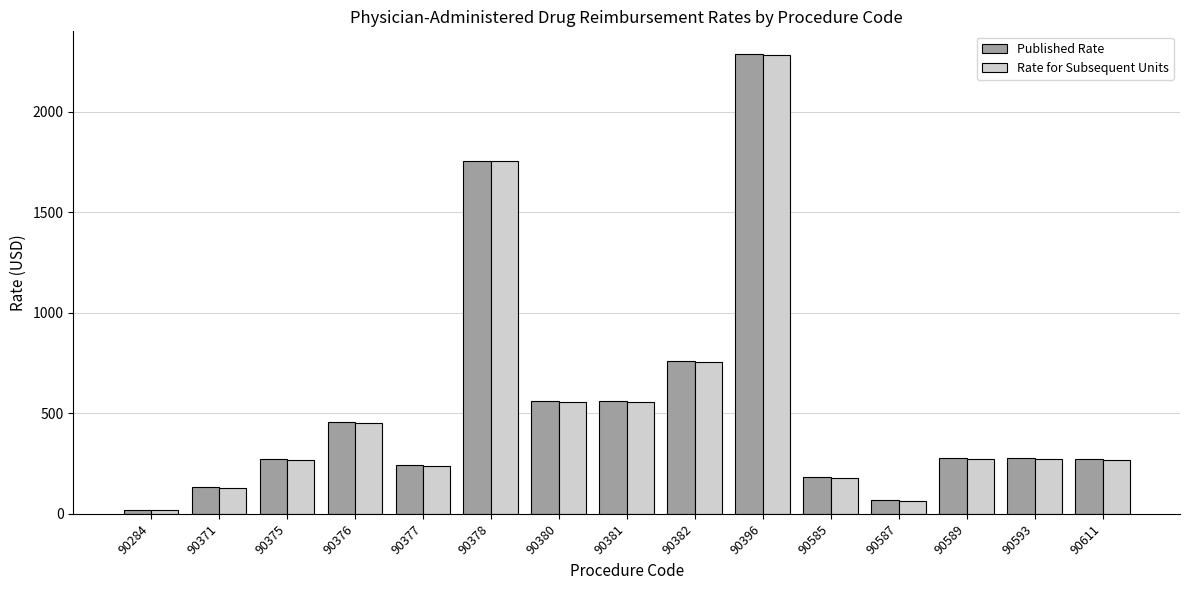

What is the value of the Rate for Subsequent Units bar at the 13th from the left?

275.0